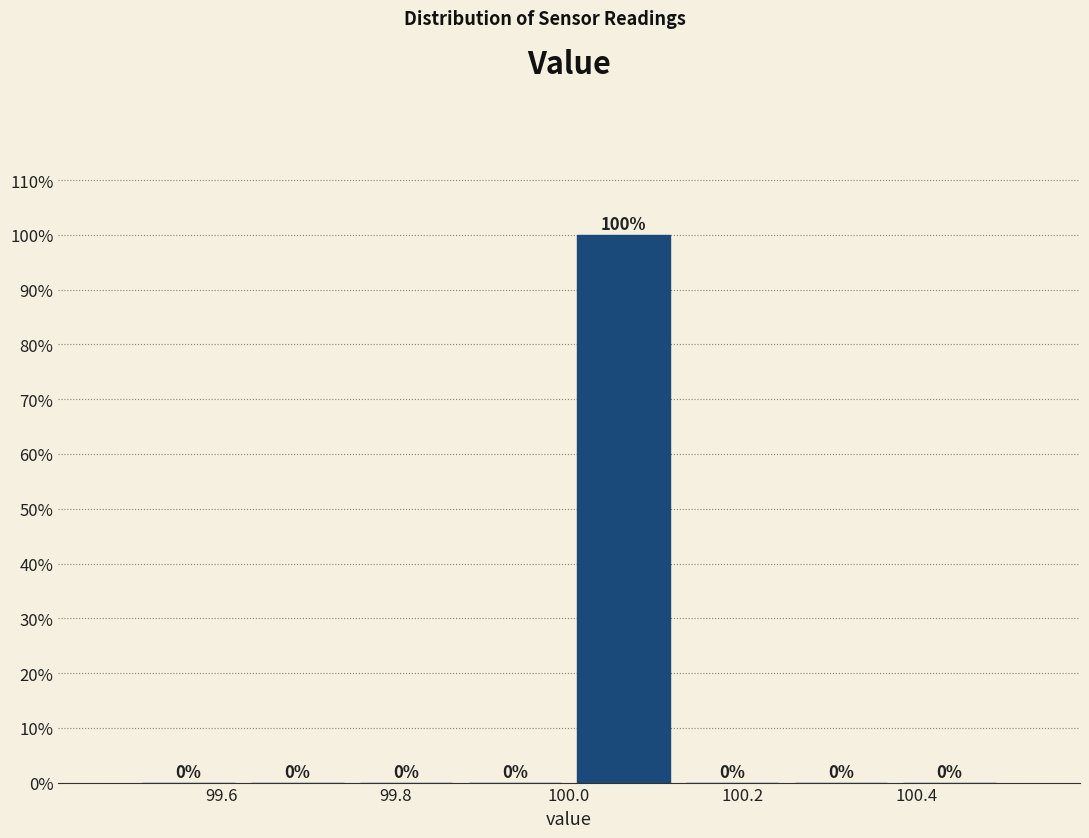

Reading left to right, list every bar in this chart as the range it spans on the x-axis followed by its height. The bar edges are not printed on the chart, so give them approximately, as read against the axis.

99.500 to 99.625: 0
99.625 to 99.750: 0
99.750 to 99.875: 0
99.875 to 100.000: 0
100.000 to 100.125: 100
100.125 to 100.250: 0
100.250 to 100.375: 0
100.375 to 100.500: 0